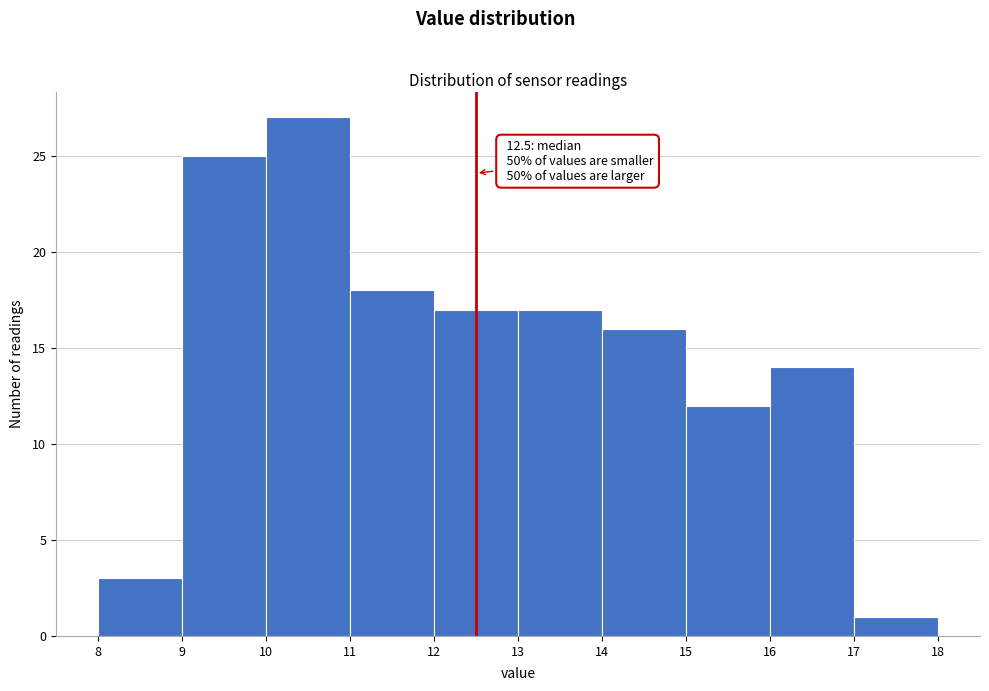

Over which range of the x-axis is the bar tallest?

10 to 11